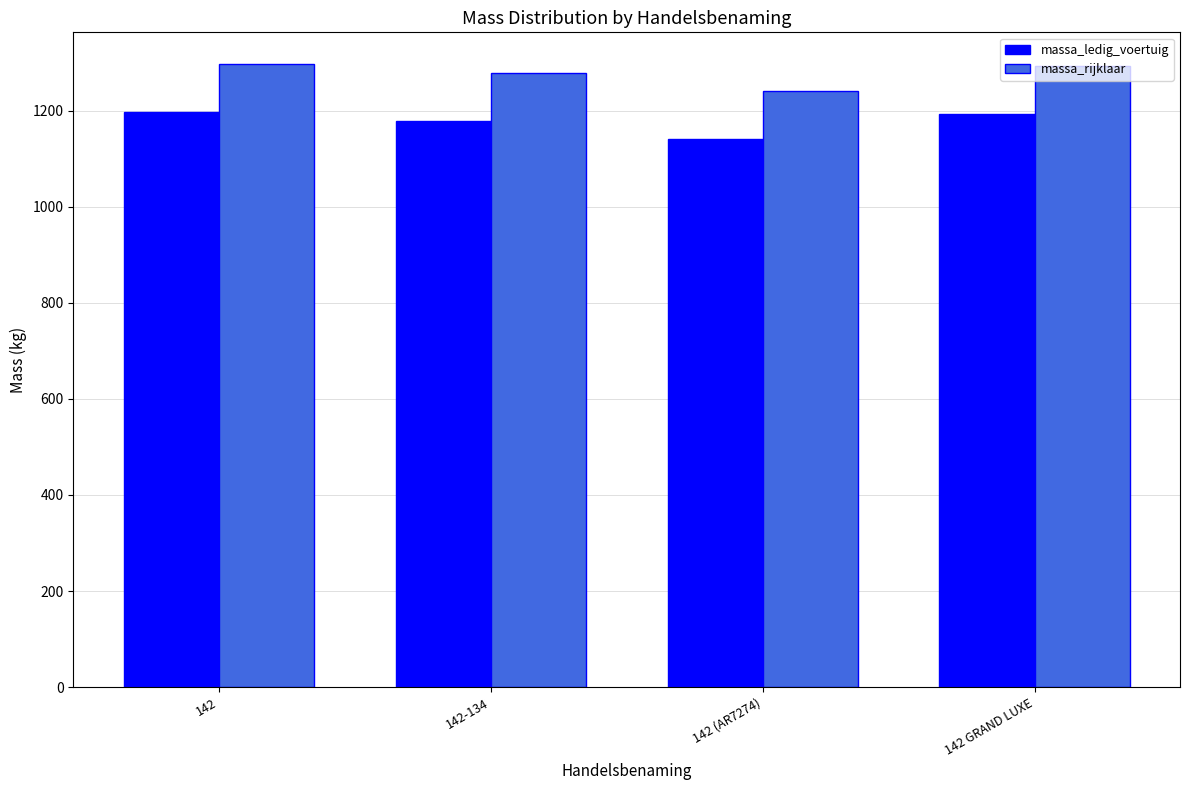

At which category does the chart reach its minimum across all series?

142 (AR7274)